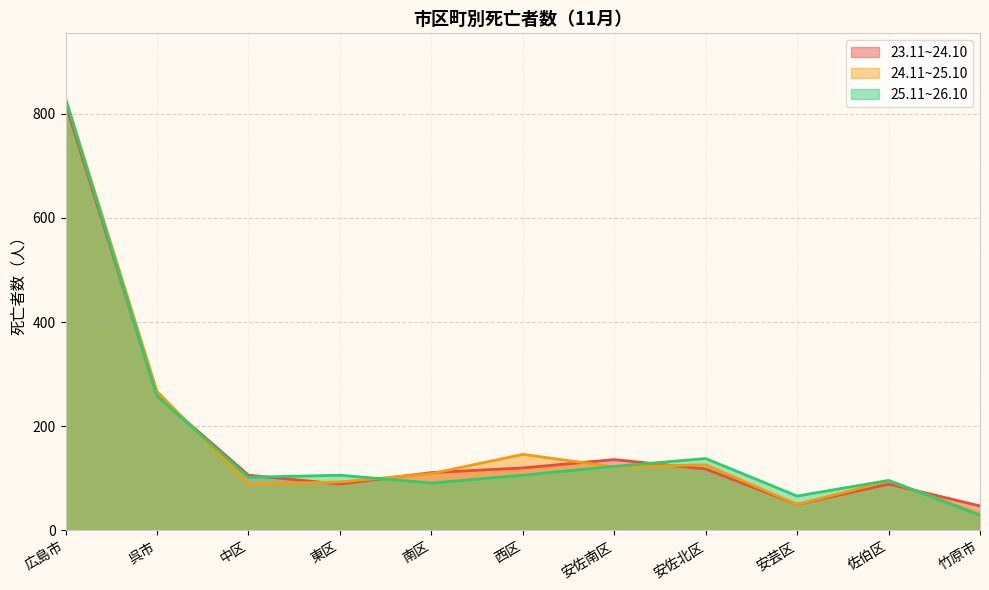

What is the difference between the highest and lowest values at 安芸区?

16